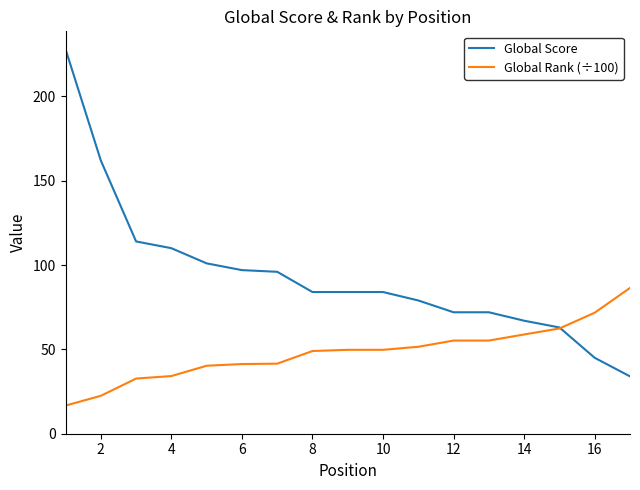

Rank the series by their average value, from highest to lowest.

Global Score, Global Rank (÷100)